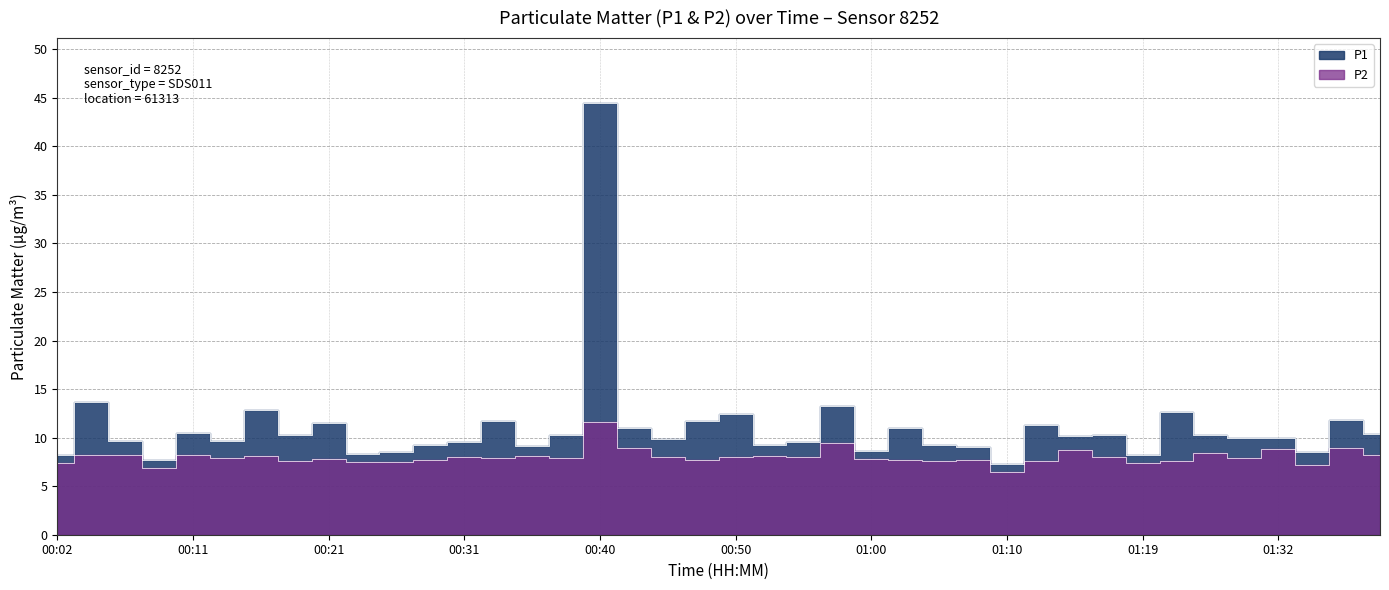

How many lines are shown in the chart?

2